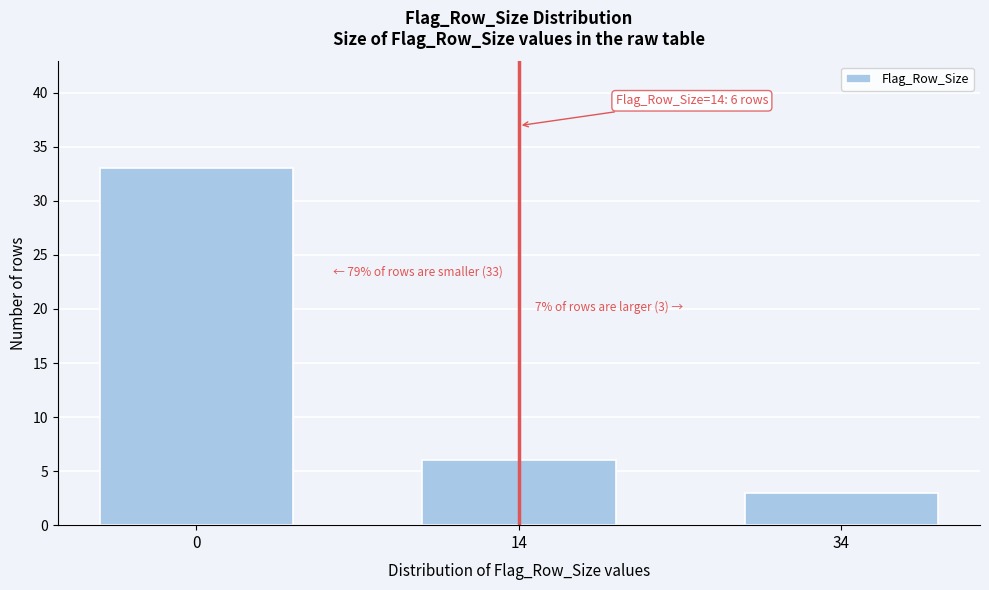

Reading left to right, extract all data points from this chart.

0=33	14=6	34=3